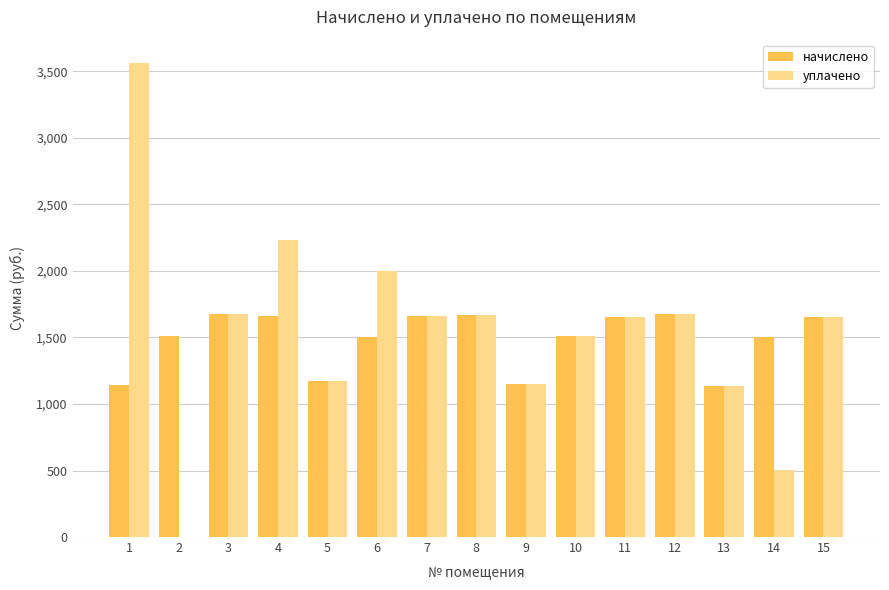

What is the sum of all уплачено values?

23248.0